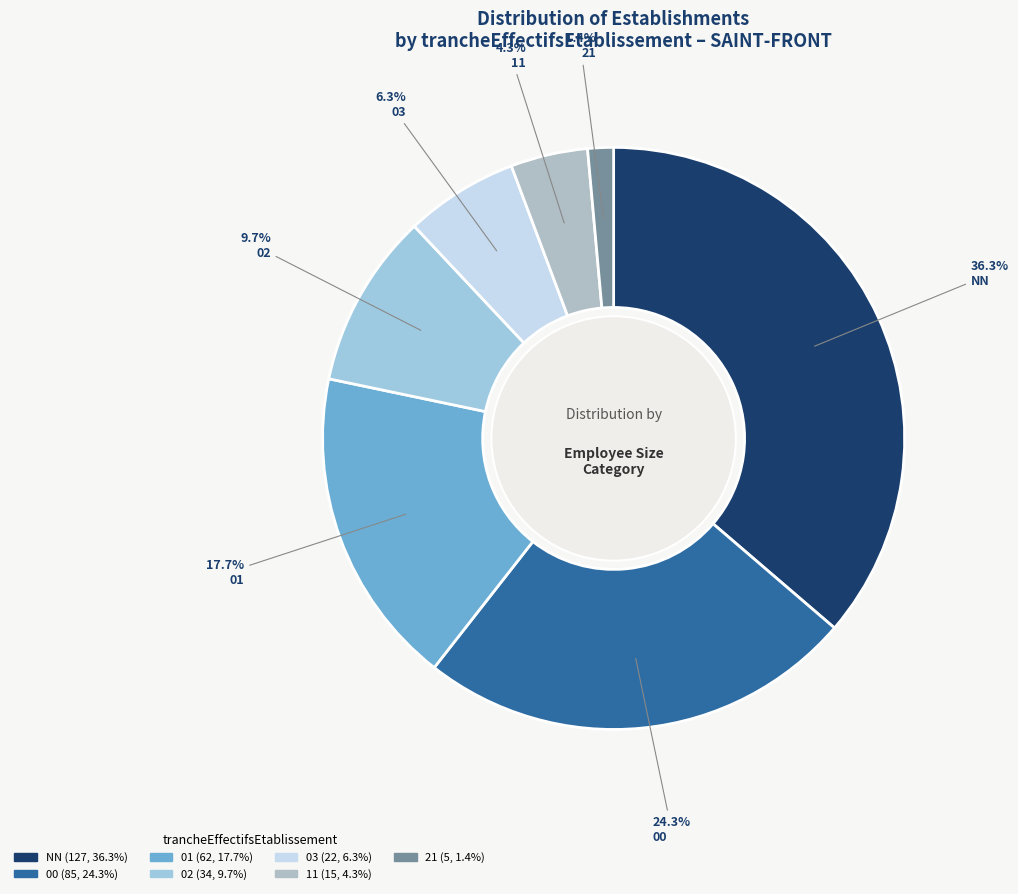

True or false: 01 accounts for 11% of the total.

False